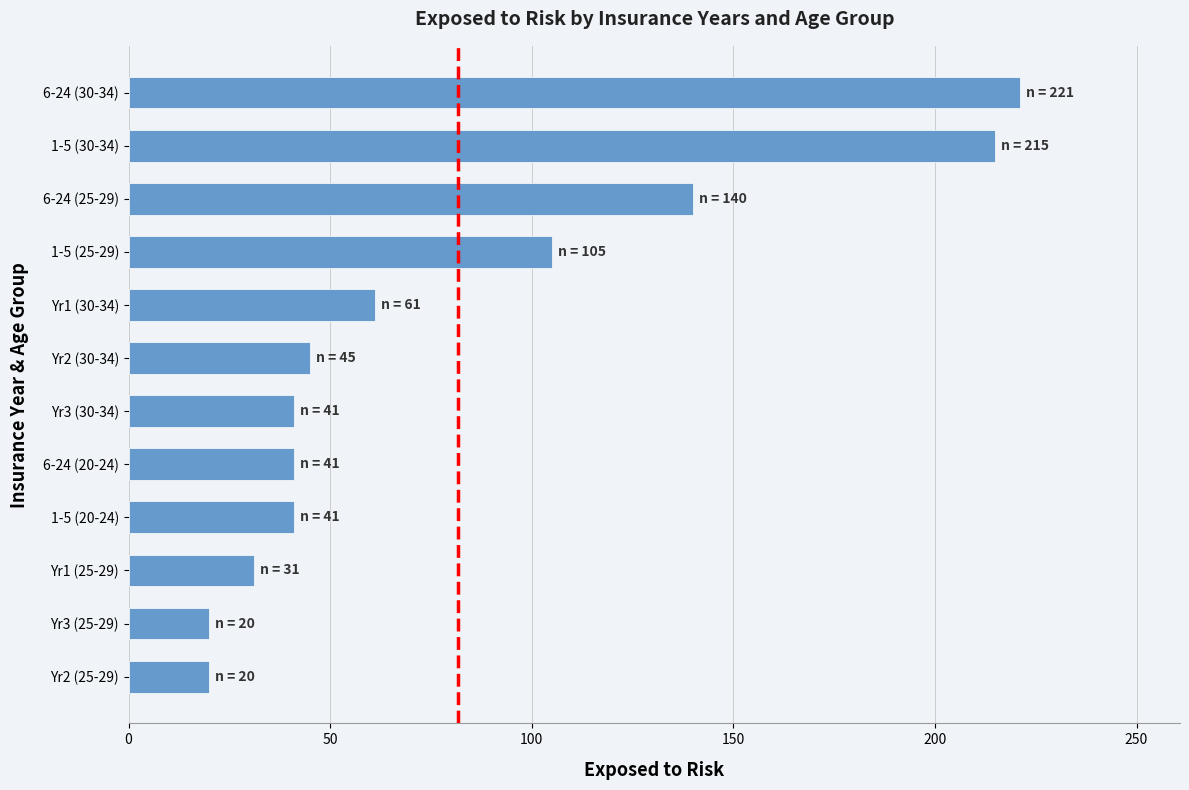

Between 6-24 (30-34) and Yr2 (25-29), which is larger?

6-24 (30-34)